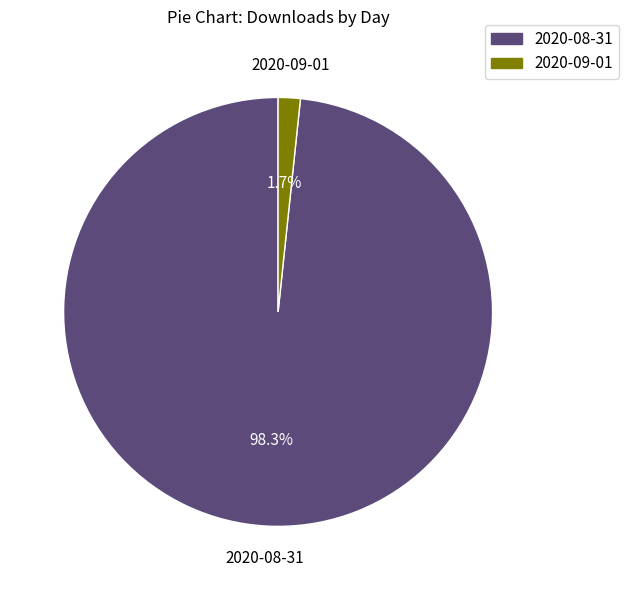

How many segments does this pie chart have?

2